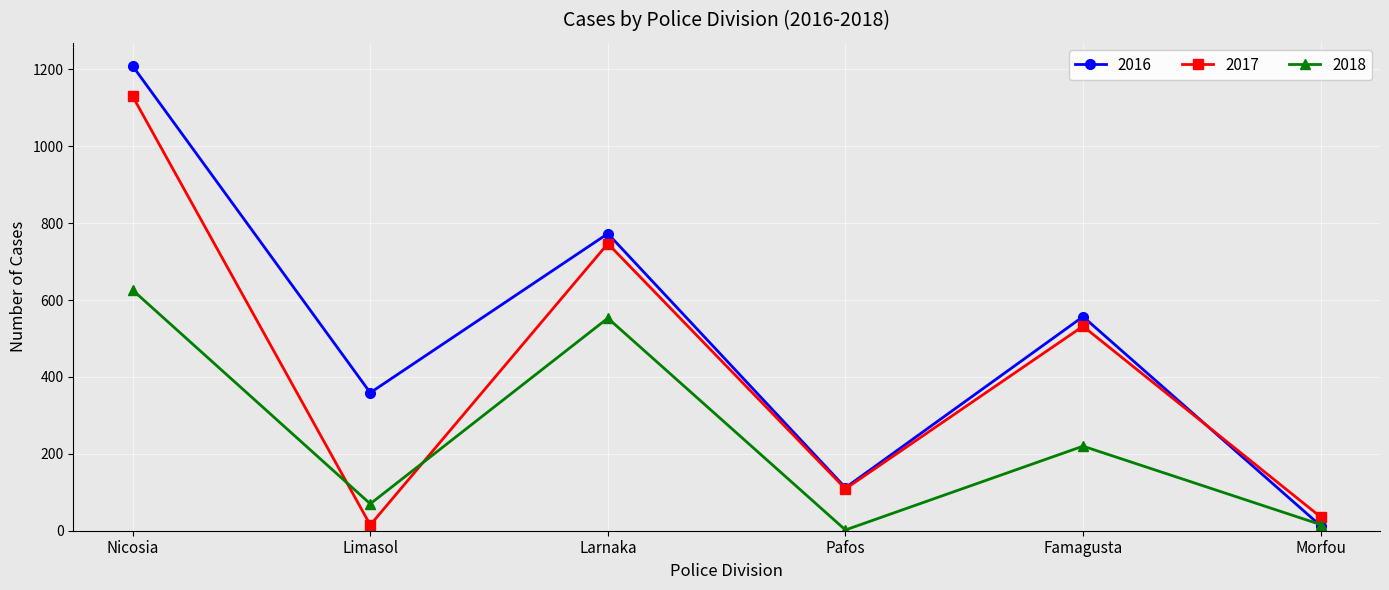

What is the sum of all 2016 values?

3023